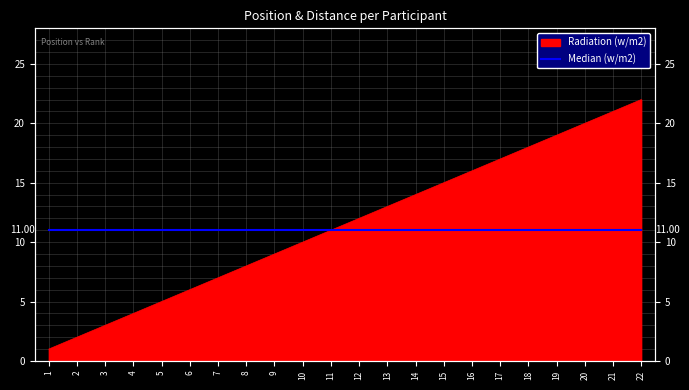

Approximately how many times larger is the value at 10 compared to 14?

0.7